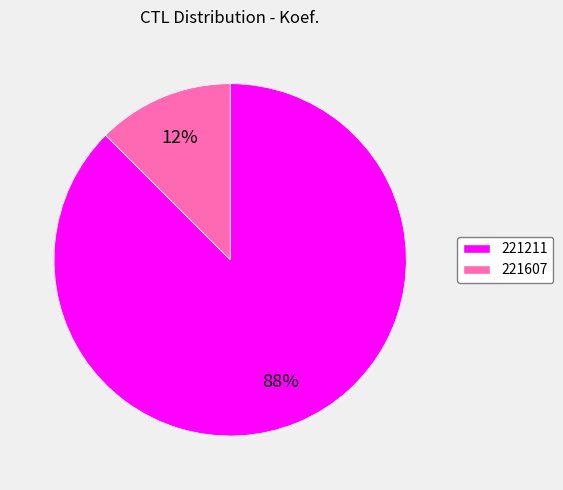

To the nearest percent, what is the combined percentage of 221211 and 221607?

100%